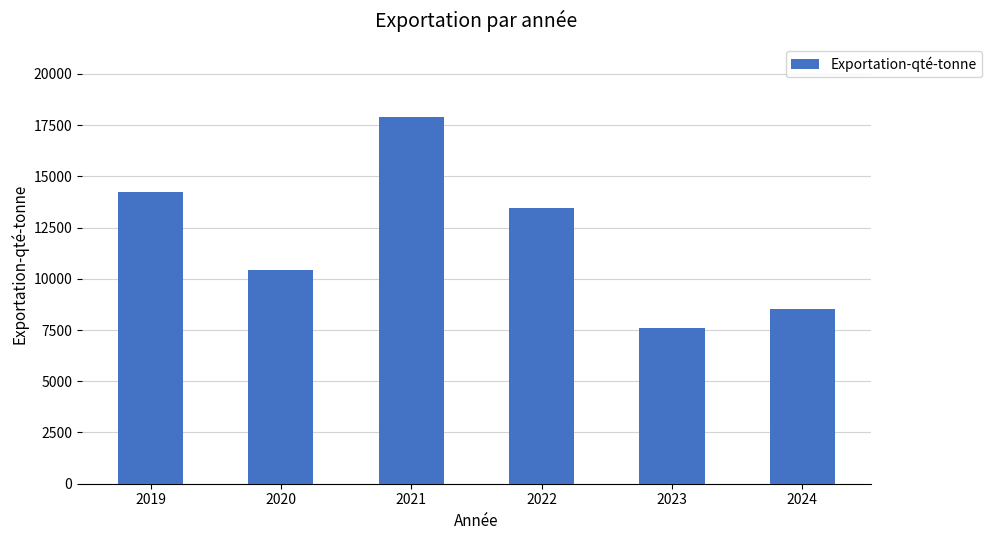

What is the approximate value at 2024?

8509.9